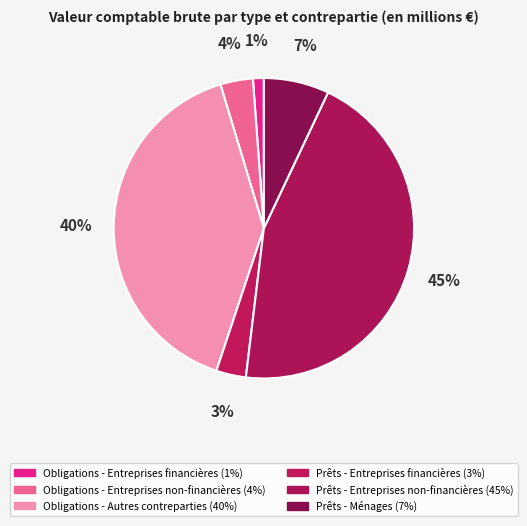

Which slice is the smallest?

Obligations - Entreprises financières